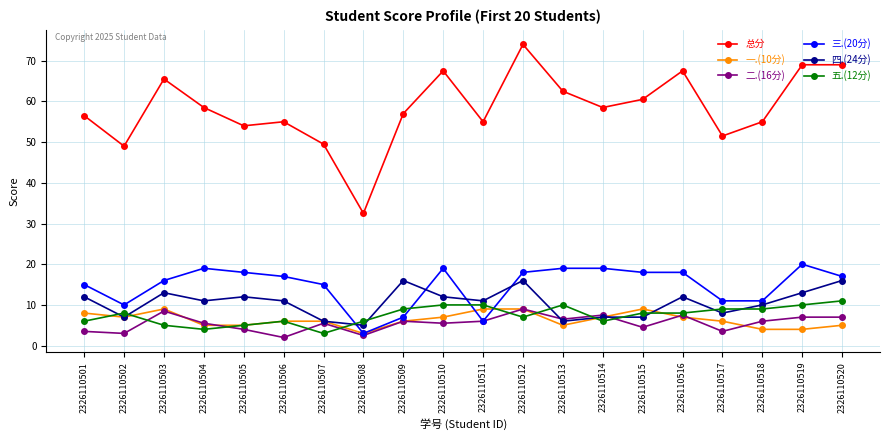

Does the chart display data point markers on the line(s)?

Yes